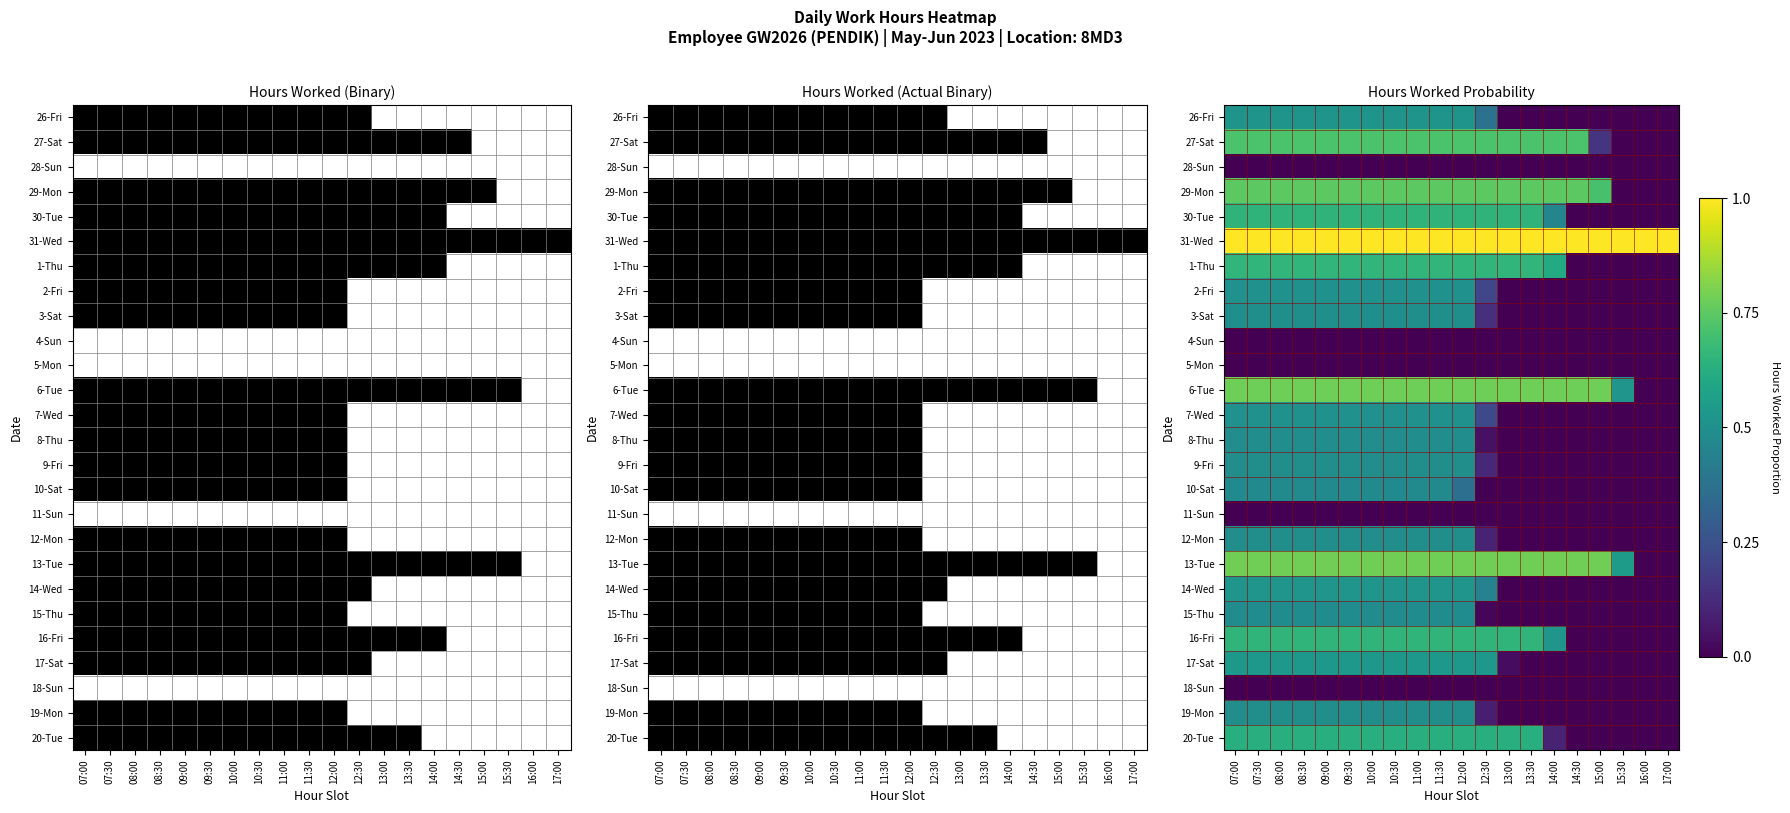

What is the spread (max minus min) of values at 10:00?

1.0